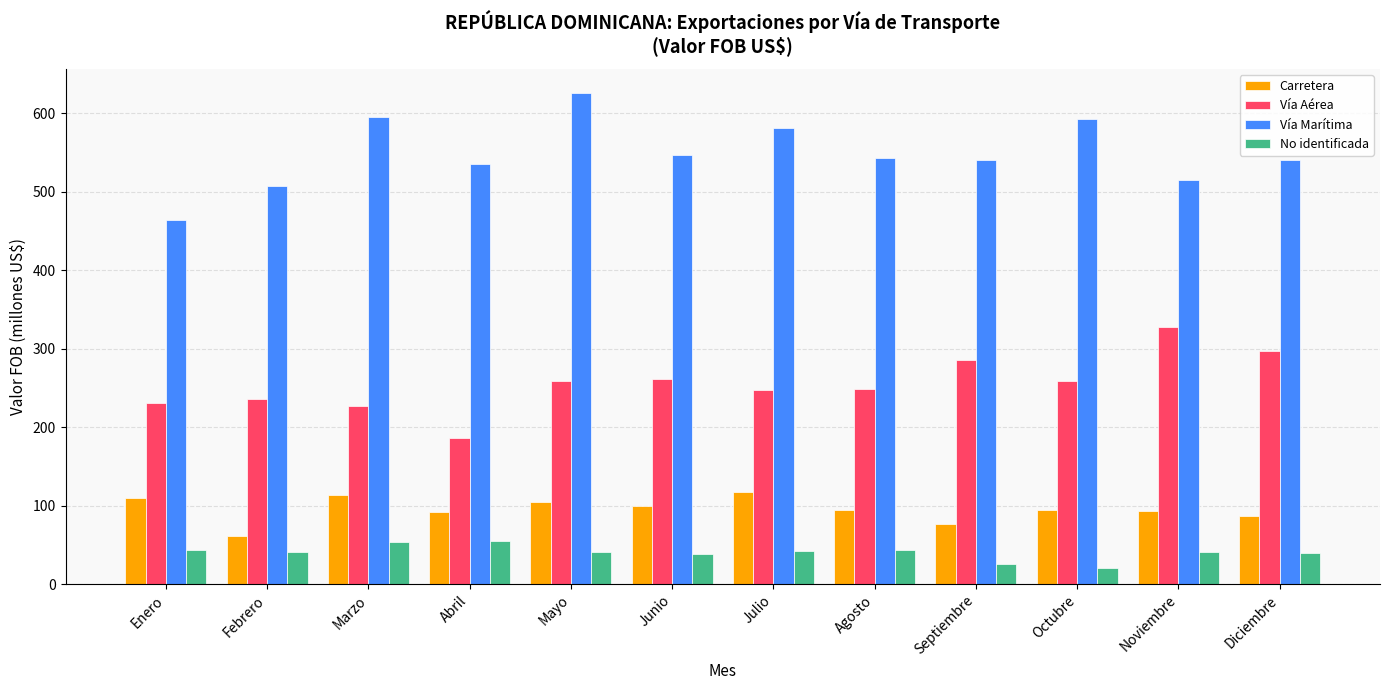

Does the chart contain stacked bars?

No